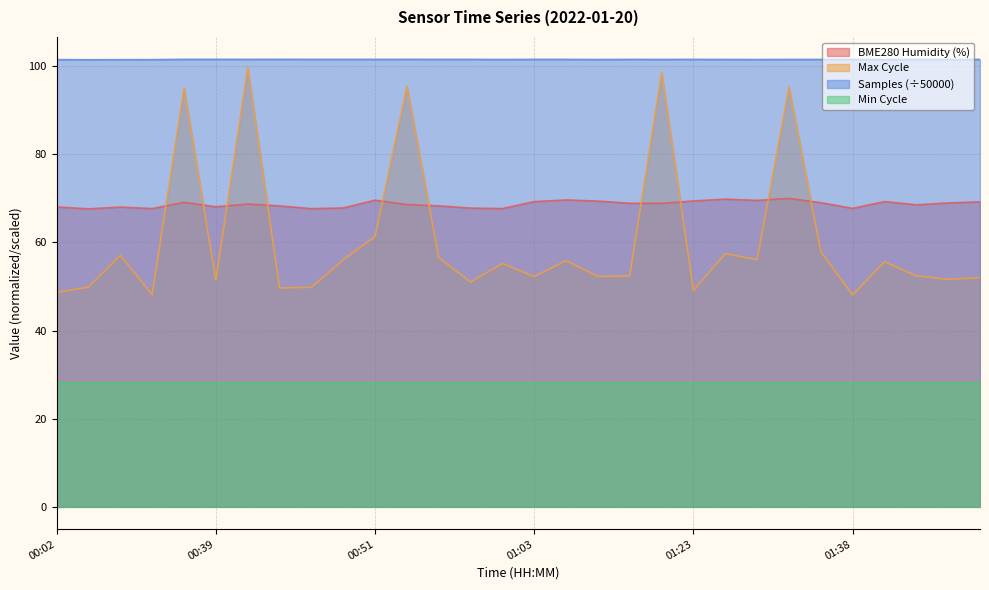

True or false: Min Cycle and BME280 Humidity (%) intersect in this chart.

False